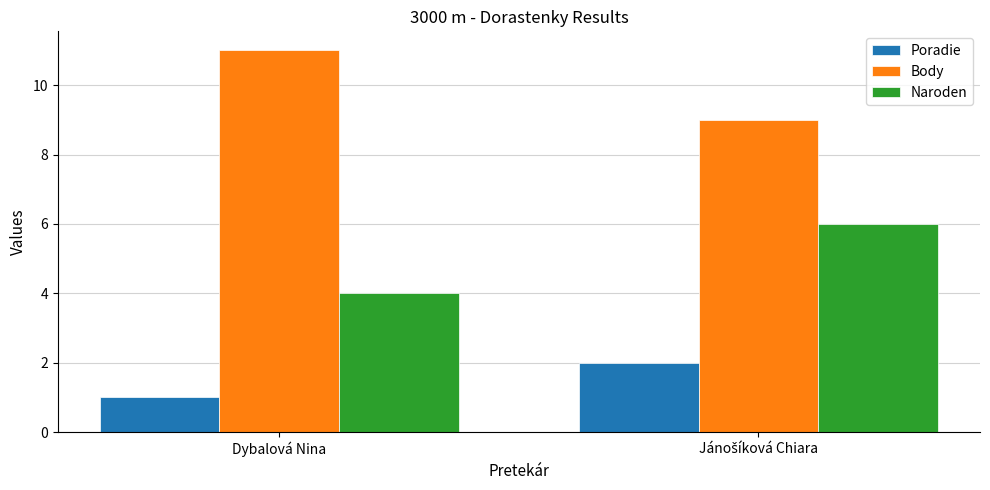

Is it true that Naroden equals 6 at Dybalová Nina?

False